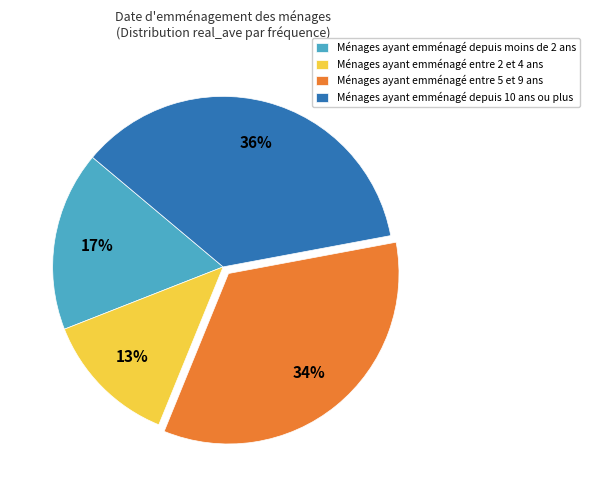

To the nearest percent, what is the average slice percentage?

25%